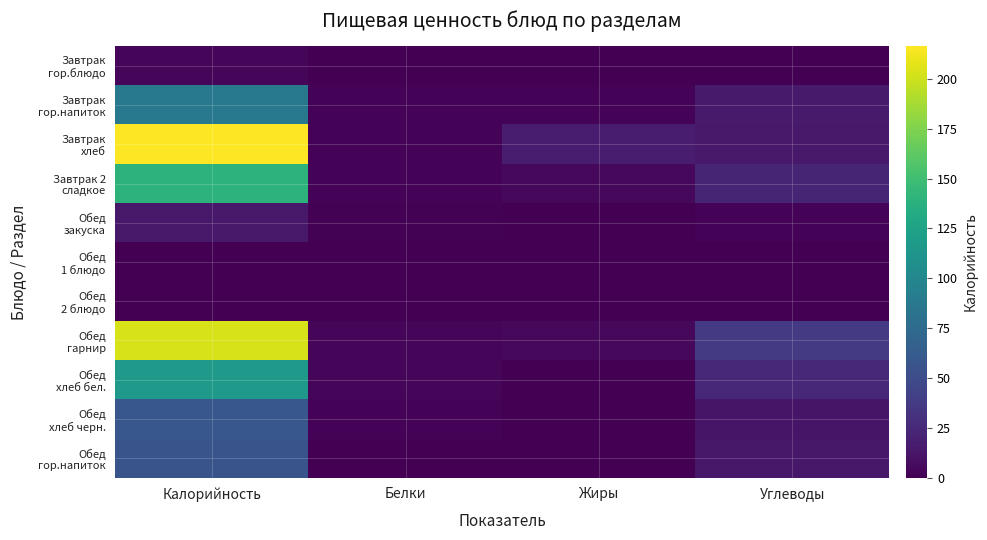

Which series has the widest spread of values?

Завтрак хлеб